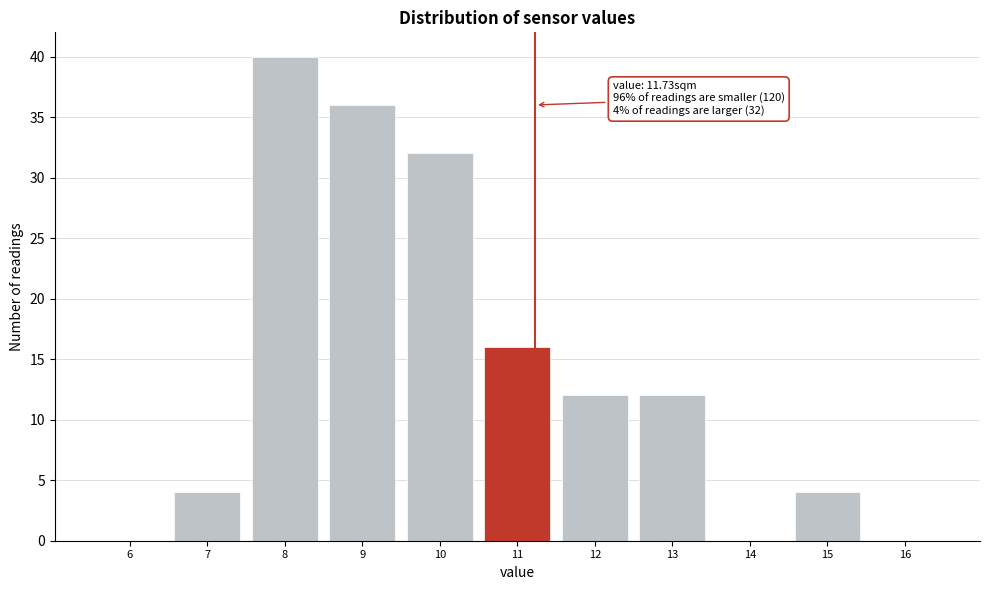

Reading right to left, what are all the values shown in this chart?

16=0	15=4	14=0	13=12	12=12	11=16	10=32	9=36	8=40	7=4	6=0